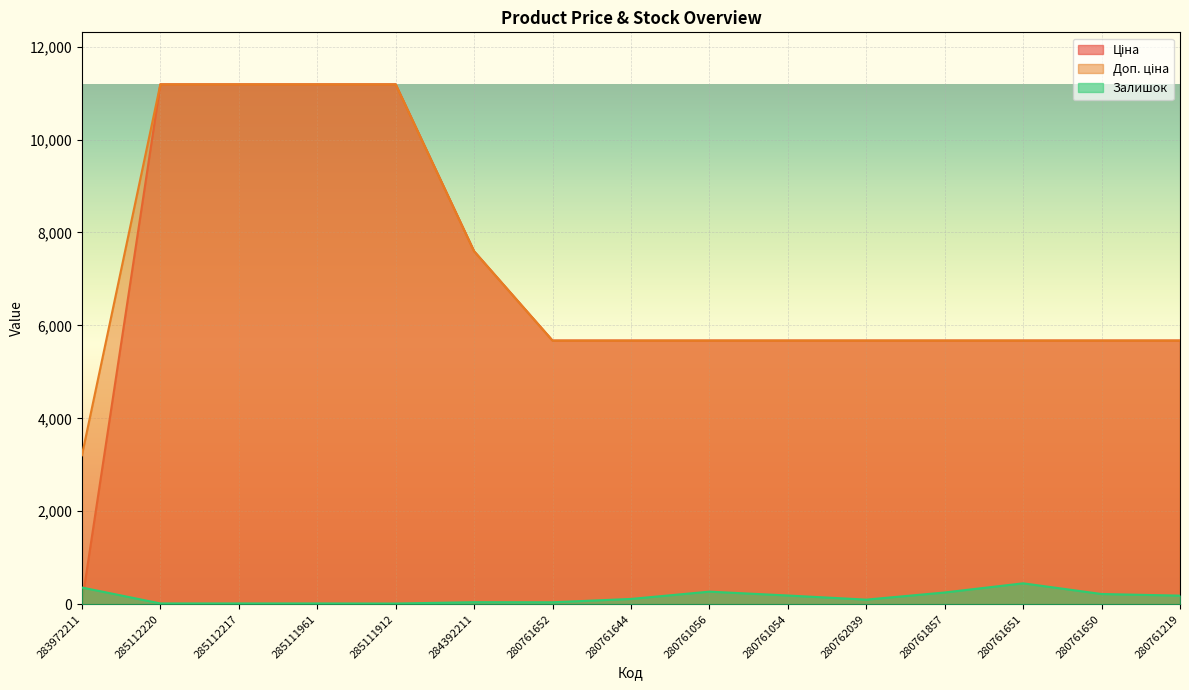

At which label does Ціна first exceed 5673?

285112220